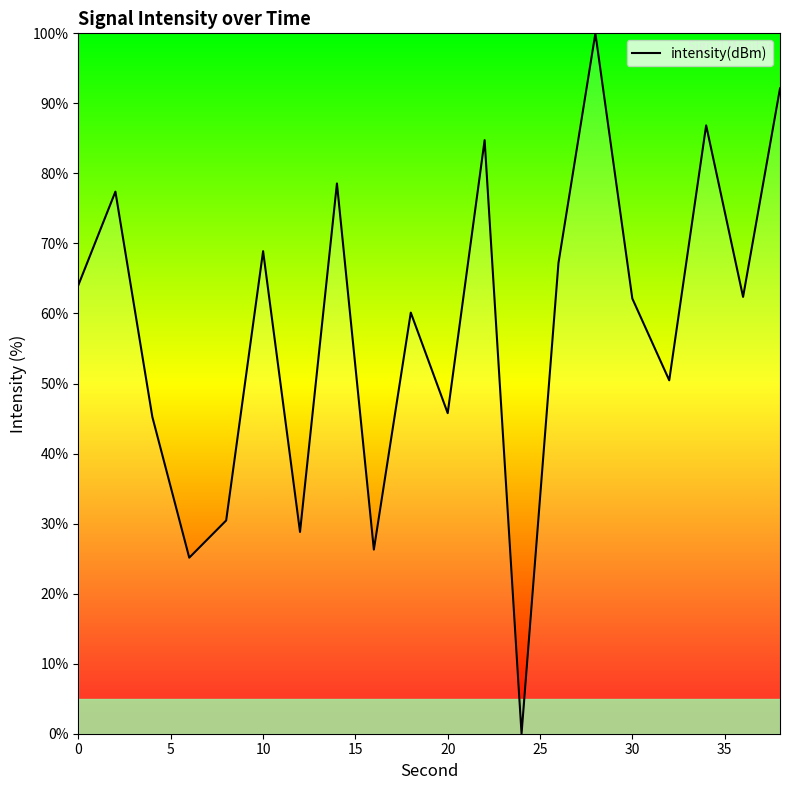

What is the difference between the second highest and second lowest values?

67.0